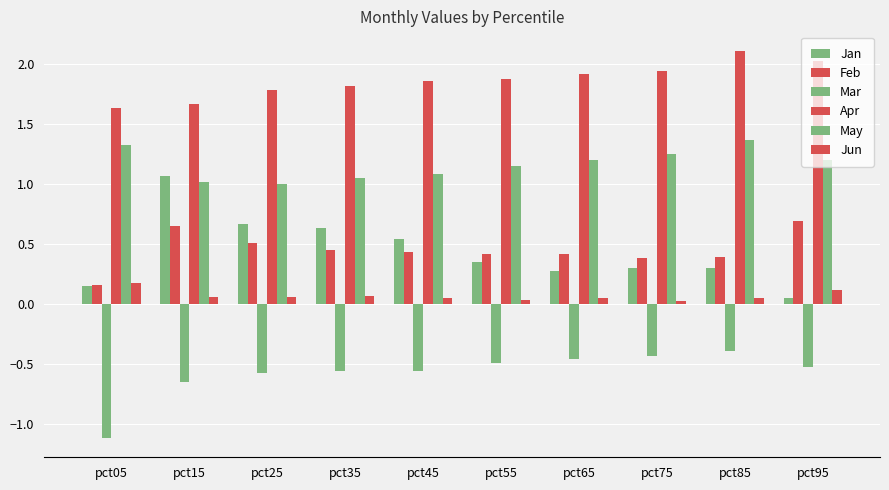

Reading right to left, transcribe all the data shown in this chart.

Jan: pct95=0.0	pct85=0.3	pct75=0.3	pct65=0.3	pct55=0.3	pct45=0.5	pct35=0.6	pct25=0.7	pct15=1.1	pct05=0.2
Feb: pct95=0.7	pct85=0.4	pct75=0.4	pct65=0.4	pct55=0.4	pct45=0.4	pct35=0.4	pct25=0.5	pct15=0.7	pct05=0.2
Mar: pct95=-0.5	pct85=-0.4	pct75=-0.4	pct65=-0.5	pct55=-0.5	pct45=-0.6	pct35=-0.6	pct25=-0.6	pct15=-0.6	pct05=-1.1
Apr: pct95=2.0	pct85=2.1	pct75=1.9	pct65=1.9	pct55=1.9	pct45=1.9	pct35=1.8	pct25=1.8	pct15=1.7	pct05=1.6
May: pct95=1.2	pct85=1.4	pct75=1.3	pct65=1.2	pct55=1.1	pct45=1.1	pct35=1.1	pct25=1.0	pct15=1.0	pct05=1.3
Jun: pct95=0.1	pct85=0.1	pct75=0.0	pct65=0.0	pct55=0.0	pct45=0.1	pct35=0.1	pct25=0.1	pct15=0.1	pct05=0.2